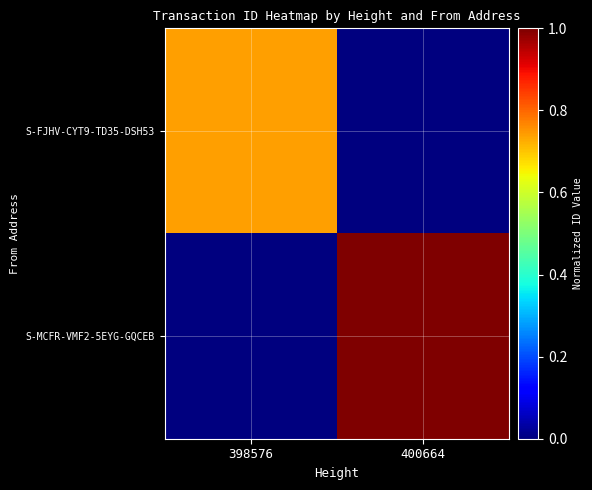

What is the total value across all series at 400664?

1.0